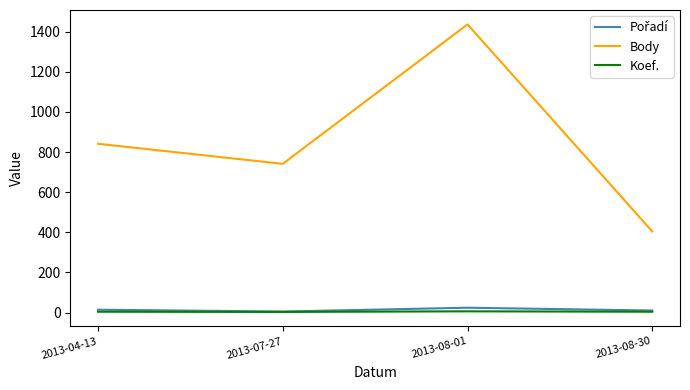

At which label is Body closest to 920?

2013-04-13